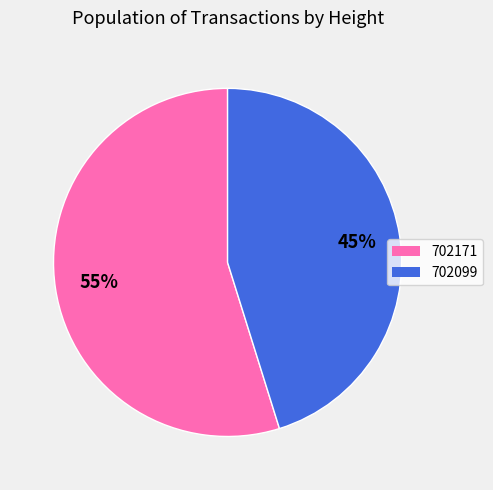

Is it true that 702099 is 59% of the pie?

False